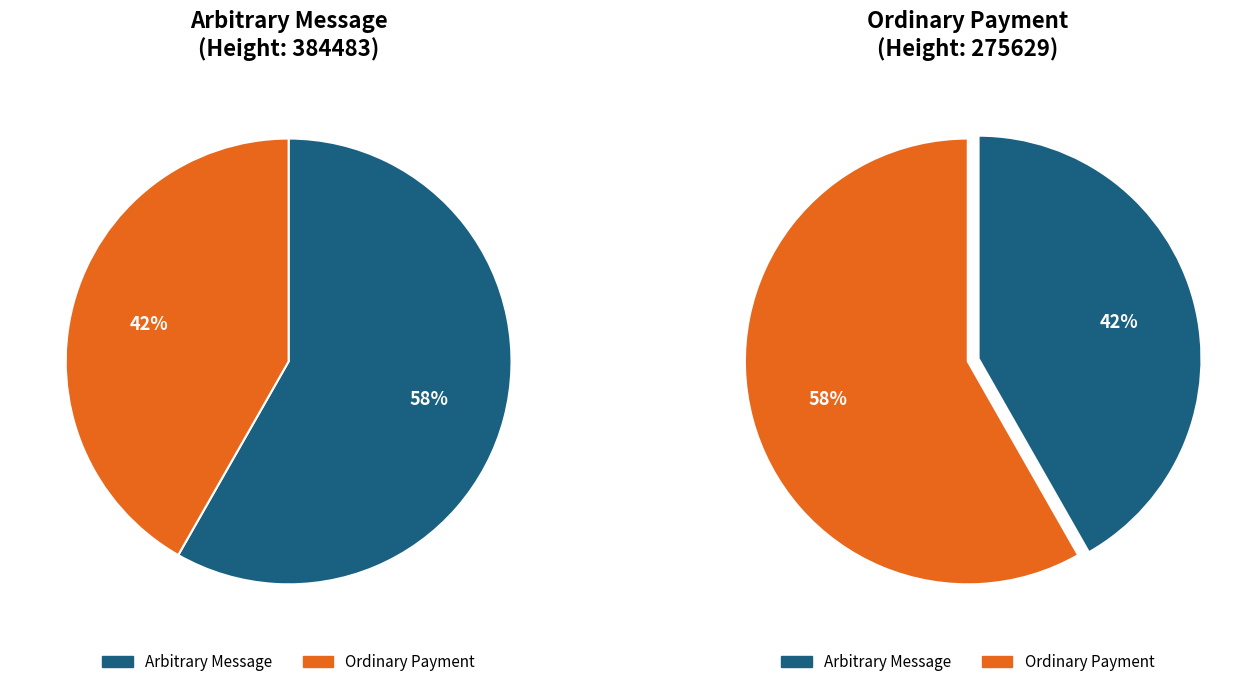

Rank the categories by value from highest to lowest.

384483, 275629